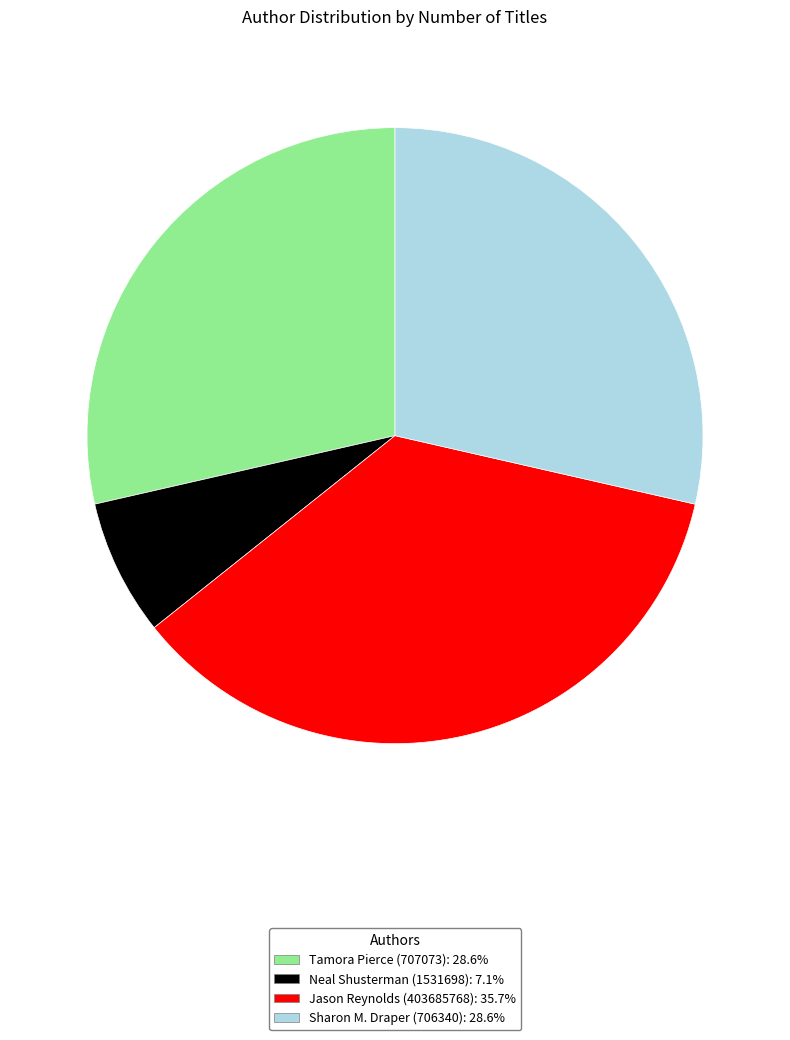

What is the ratio of the value at Sharon M. Draper (706340) to the value at Tamora Pierce (707073)?

1.0